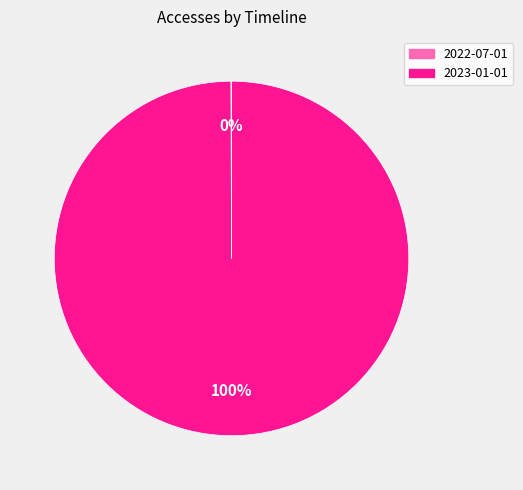

To the nearest percent, what is the difference between the largest and smallest slice percentages?

100%